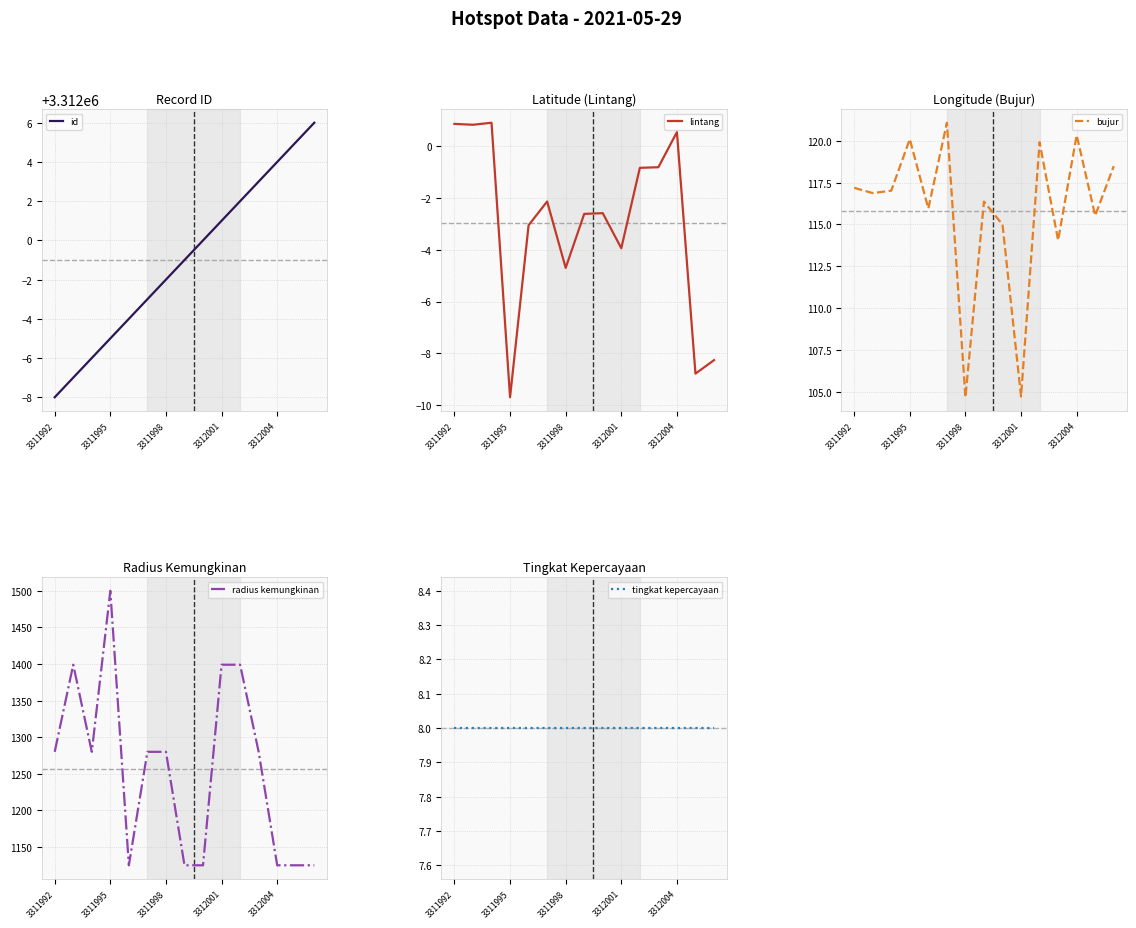

True or false: lintang and radius kemungkinan cross at least once.

False